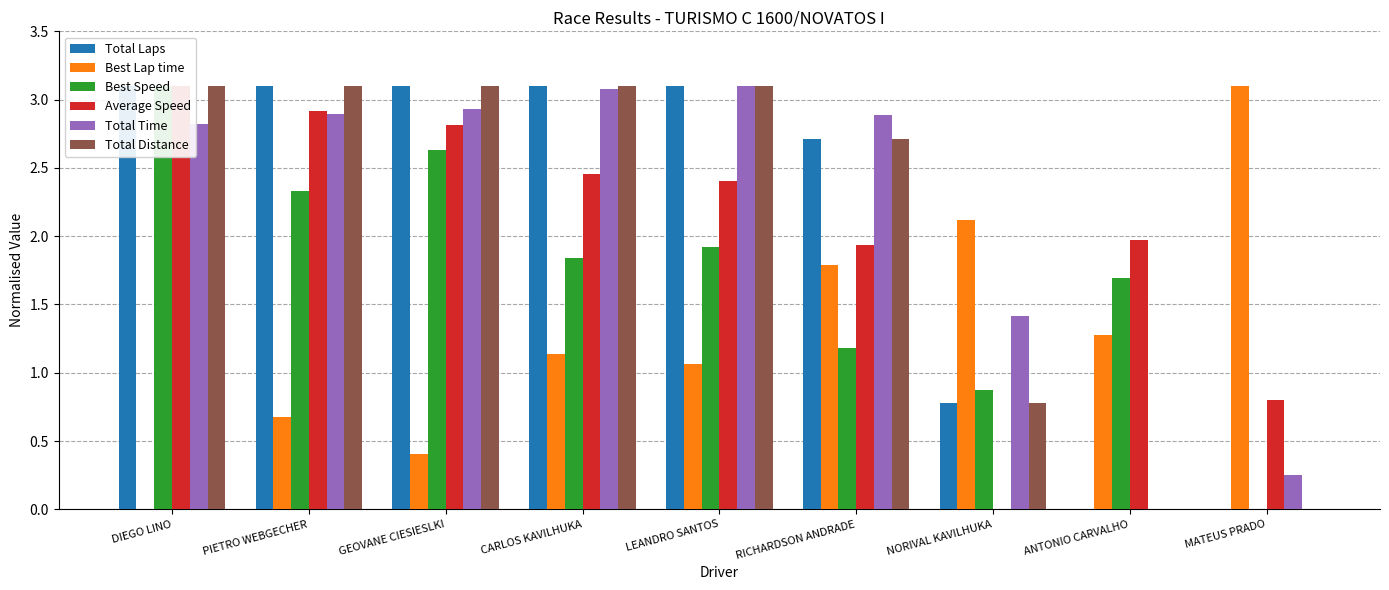

Are the bars grouped side by side (vs. stacked)?

Yes